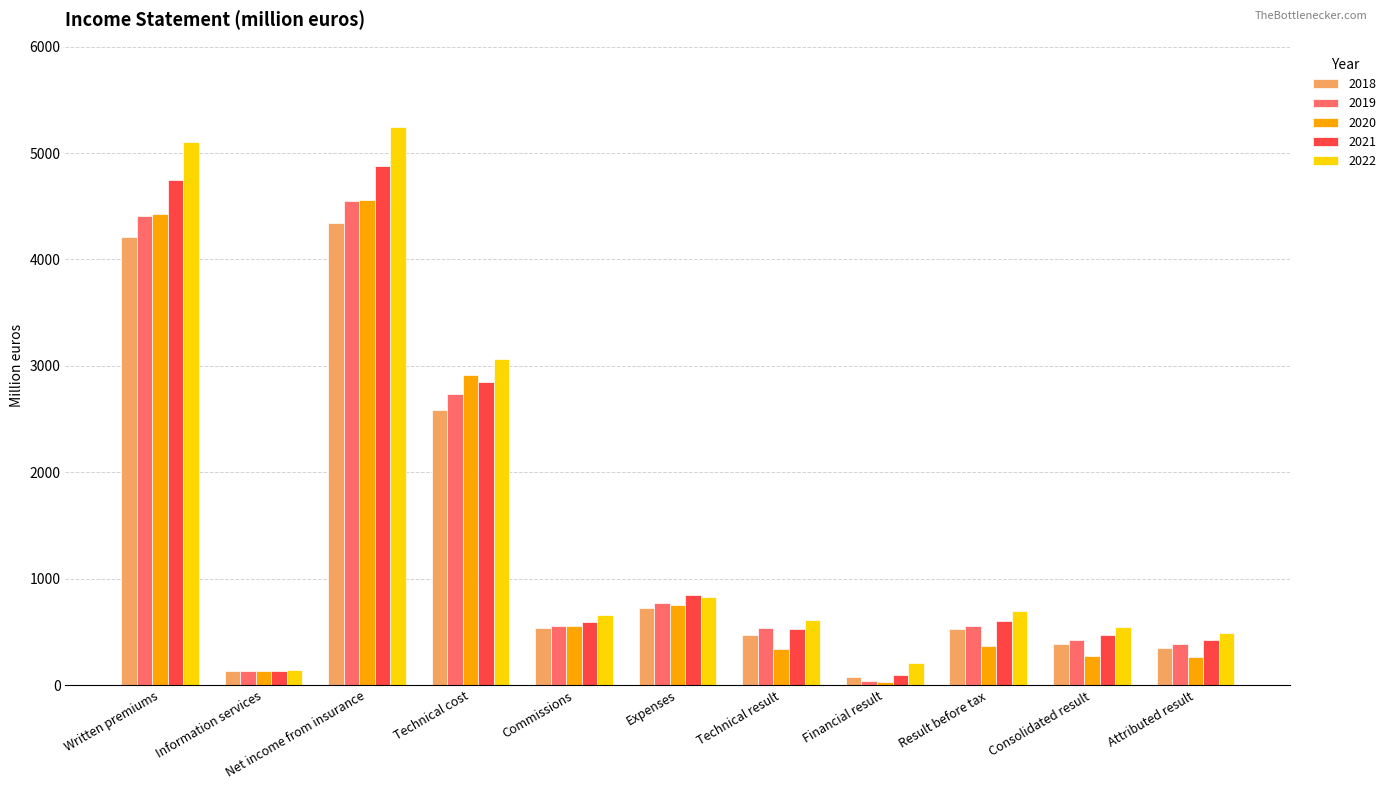

What is the greatest value displayed?

5245.6